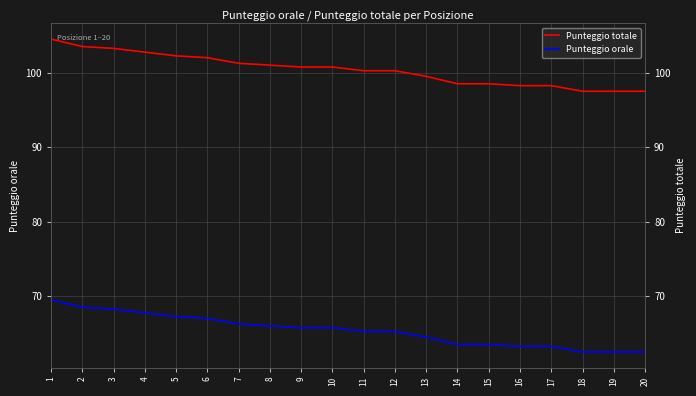

Which series changed the most between 8 and 11?

Punteggio totale